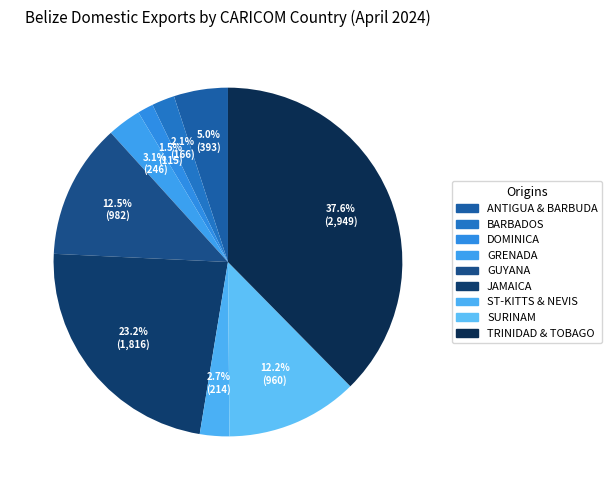

How many segments does this pie chart have?

9